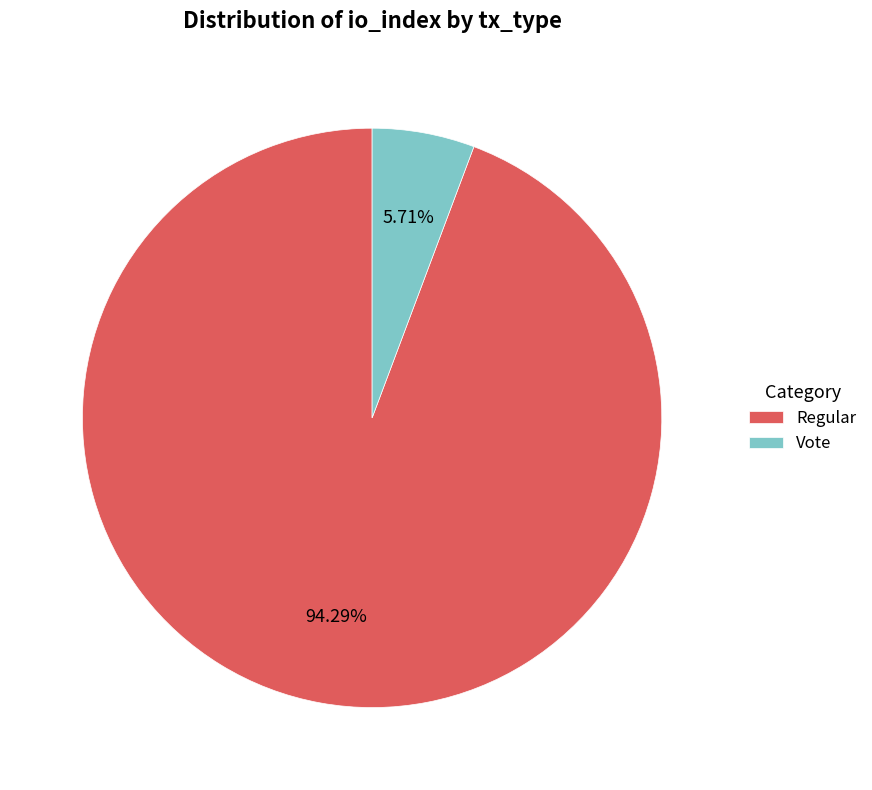

Count the number of slices in the pie.

2